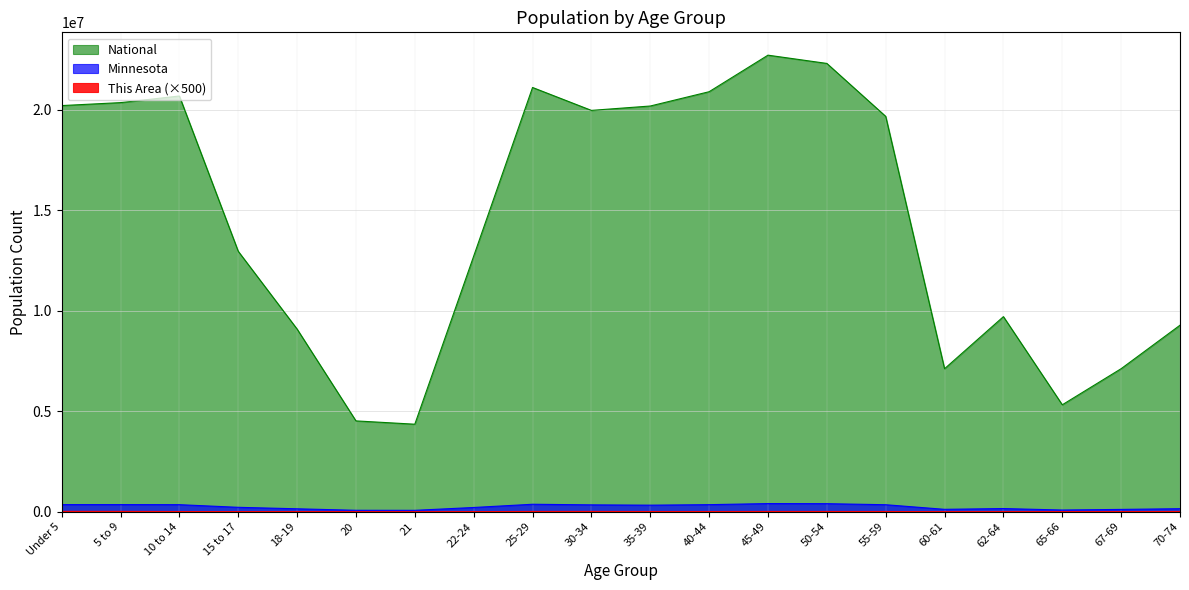

What is the value of the Minnesota point at the 13th from the left?

406203